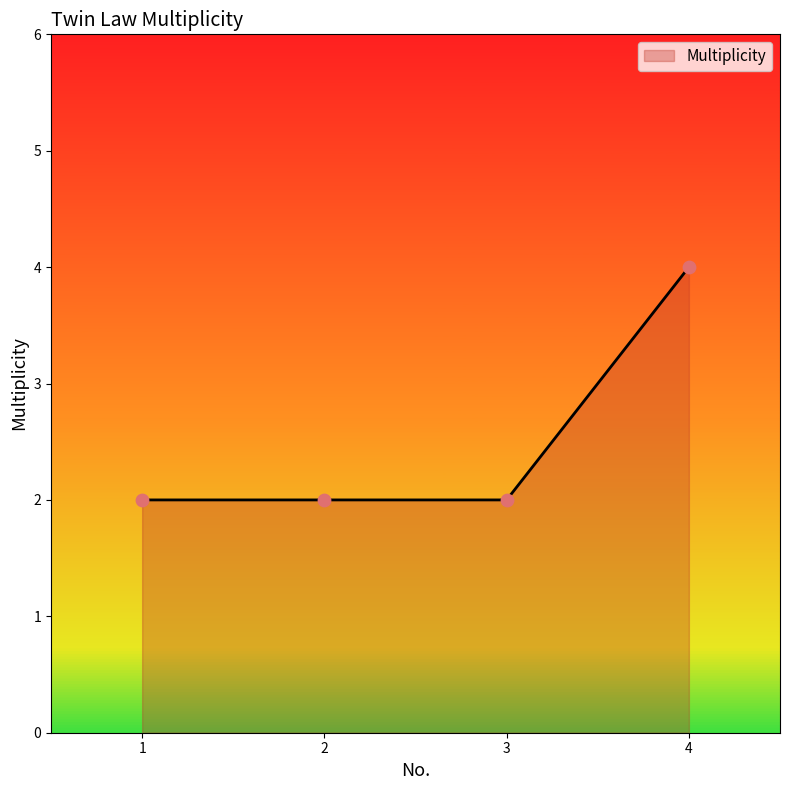

Approximately how many times larger is the value at 1 compared to 3?

1.0